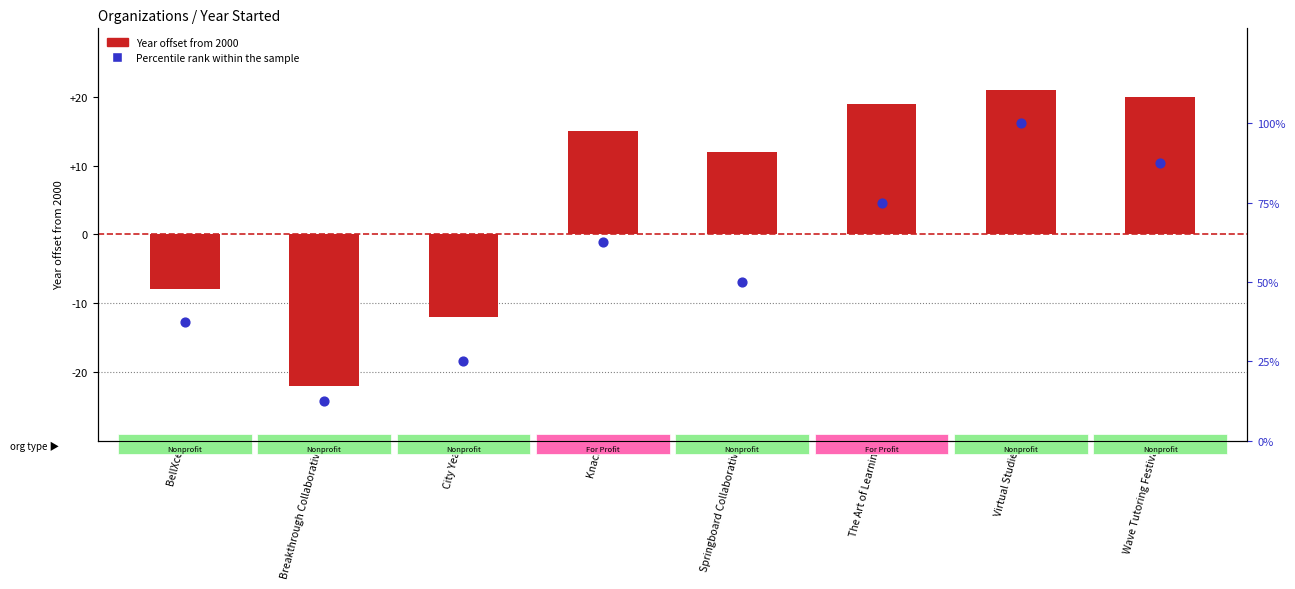

Which series contains the highest Y value?

Percentile rank within the sample